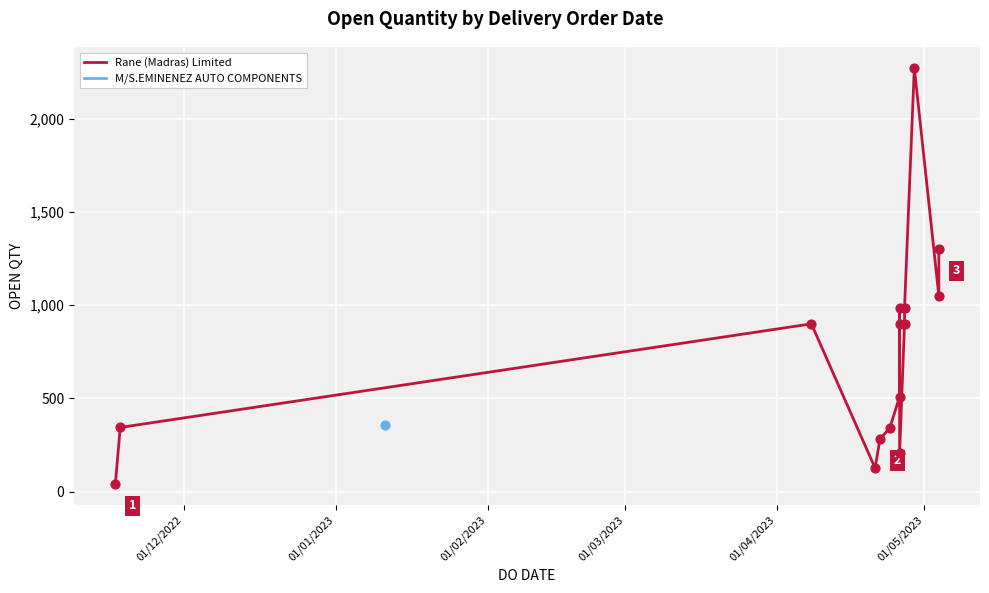

Between 01/03/2023 and 01/04/2023, which is larger?

01/04/2023